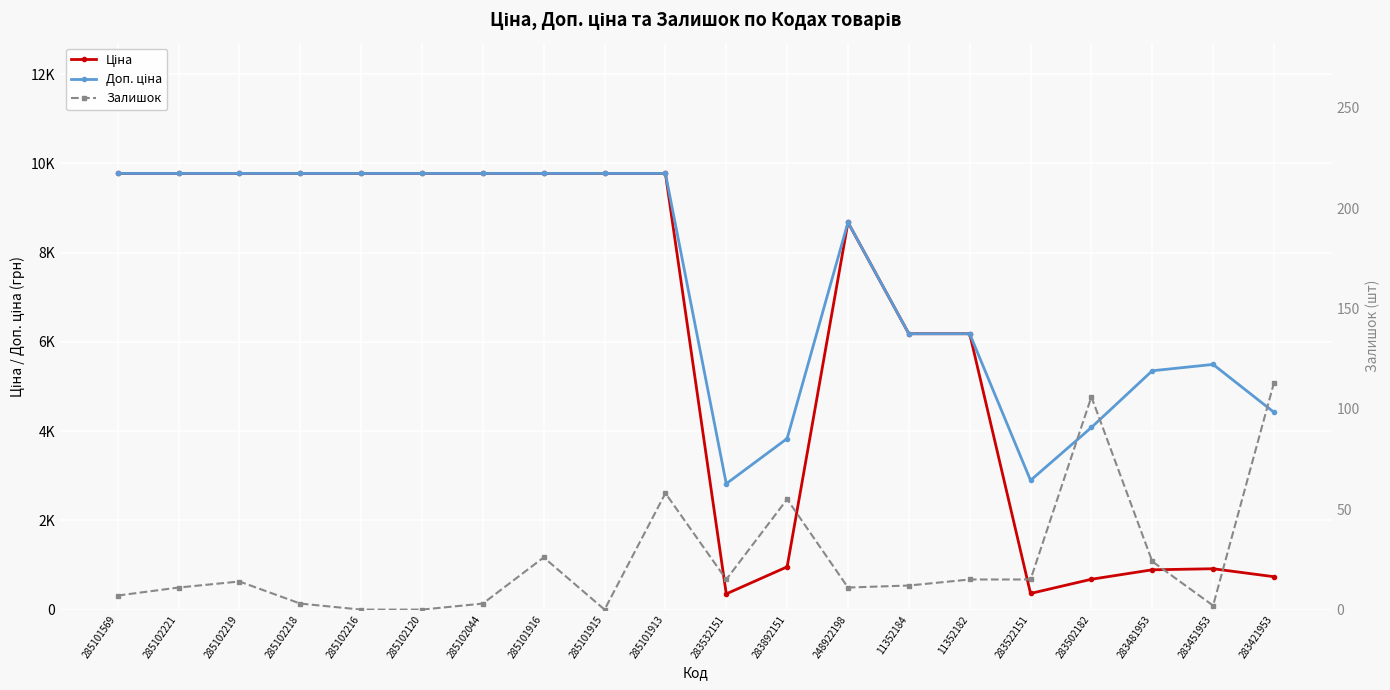

What is the total value across all series at 285102120?

19551.0